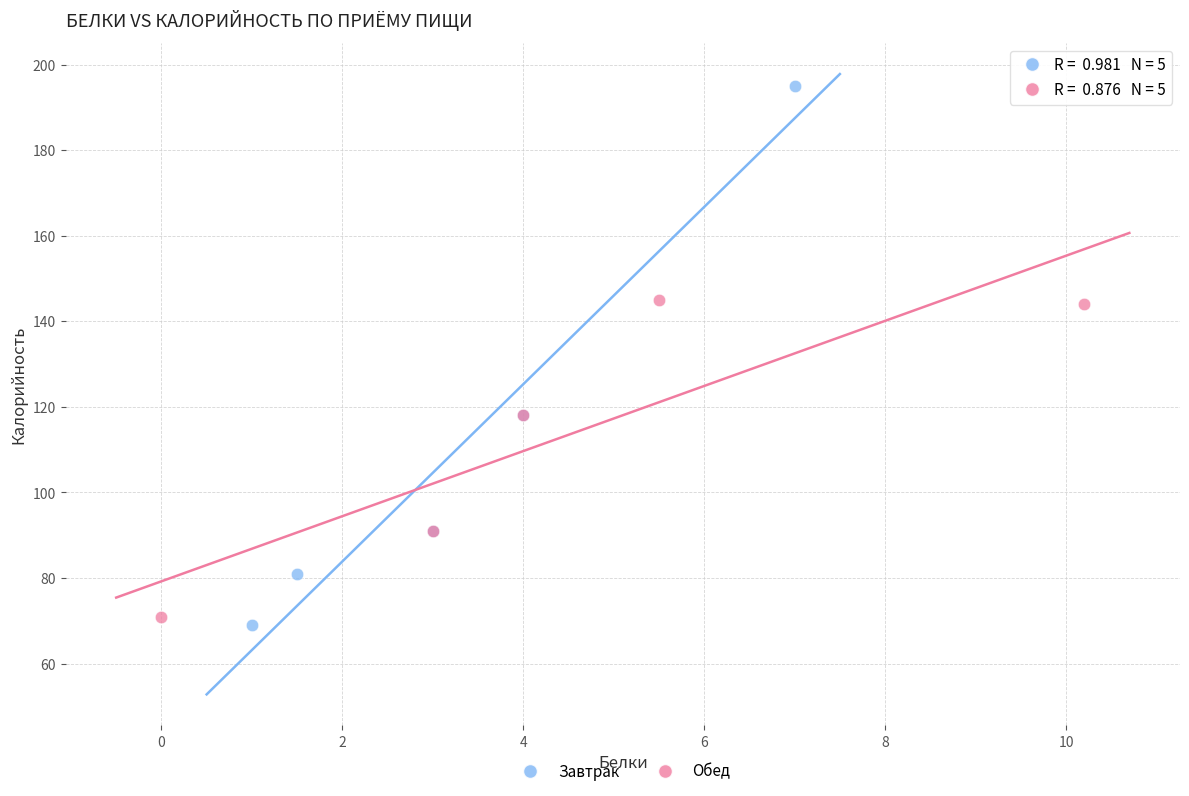

Which series reaches the minimum Y coordinate?

Завтрак